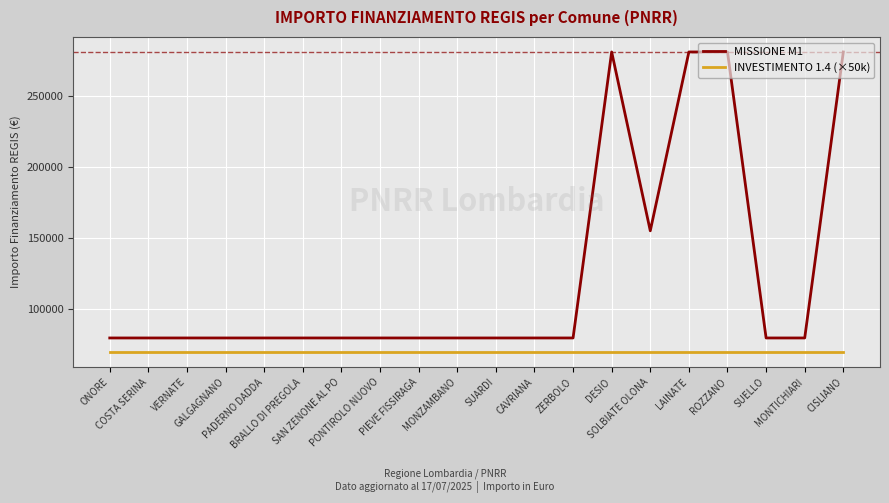

Count the number of data series in this chart.

2